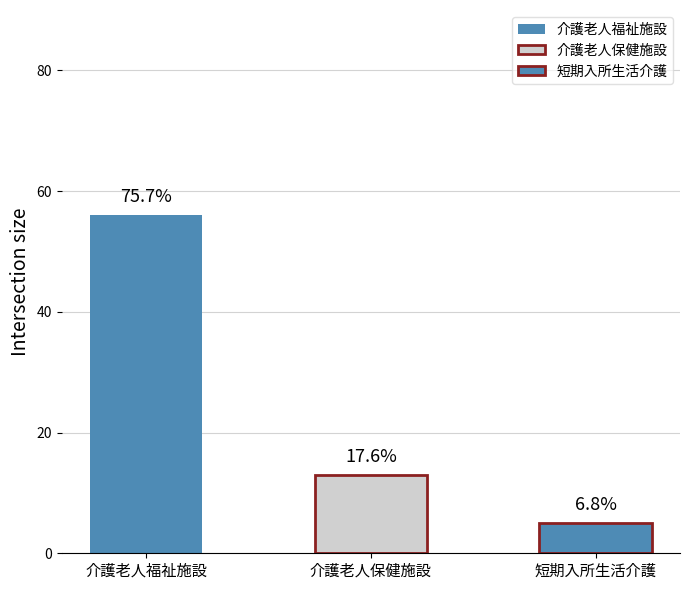

What are all the series names shown in the legend?

介護老人福祉施設, 介護老人保健施設, 短期入所生活介護